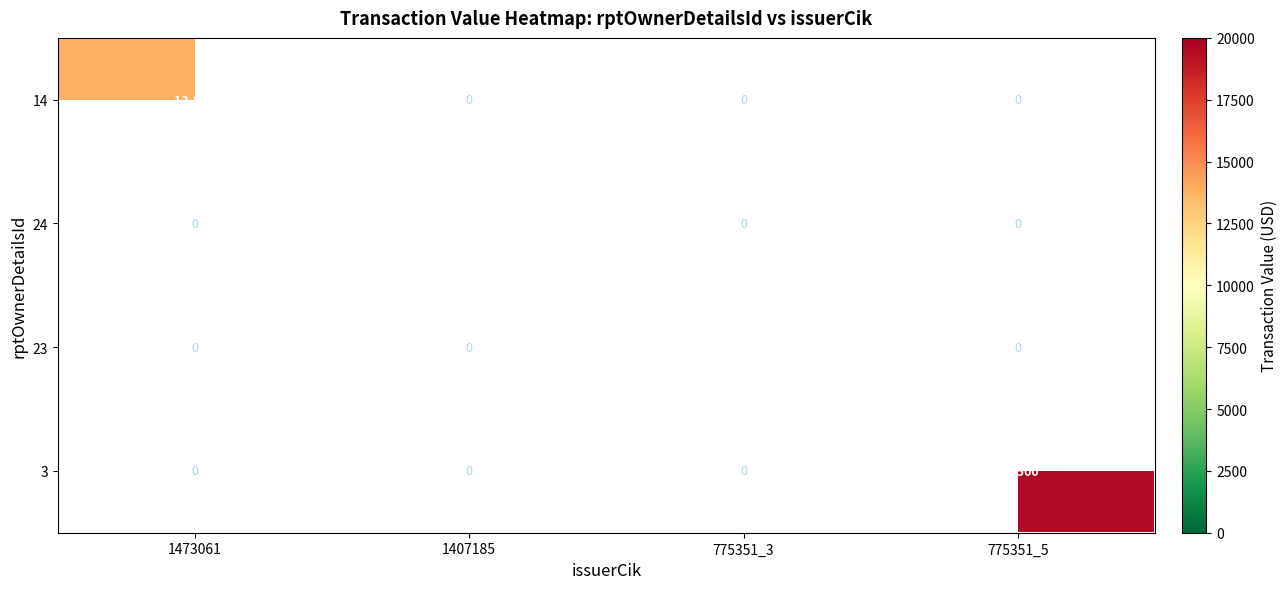

True or false: 23 has a value of 3291 at 775351_3.

False